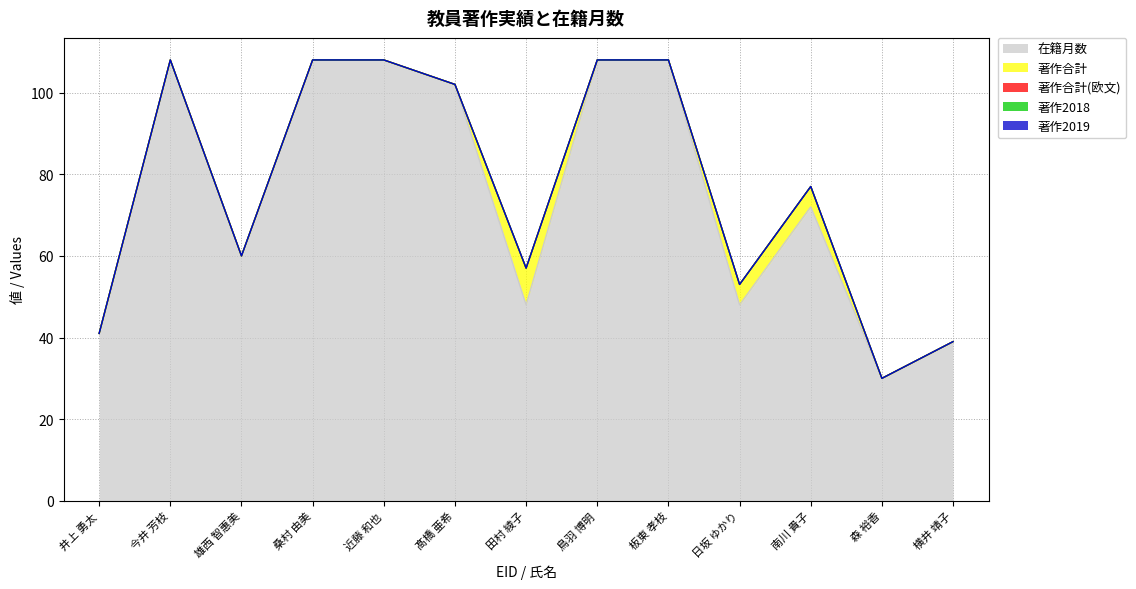

True or false: 著作合計(欧文) and 著作2018 cross at least once.

False